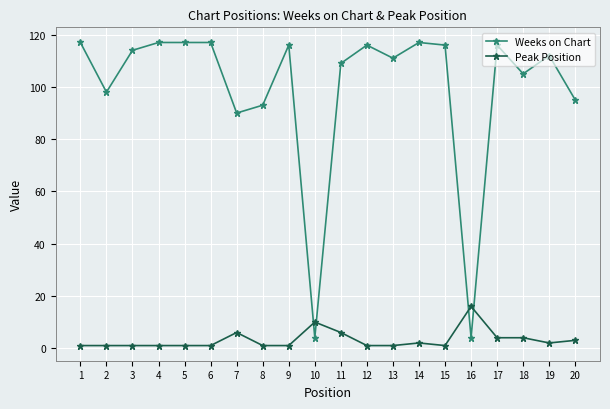

Reading right to left, transcribe all the data shown in this chart.

Weeks on Chart: 95	112	105	116	4	116	117	111	116	109	4	116	93	90	117	117	117	114	98	117
Peak Position: 3	2	4	4	16	1	2	1	1	6	10	1	1	6	1	1	1	1	1	1